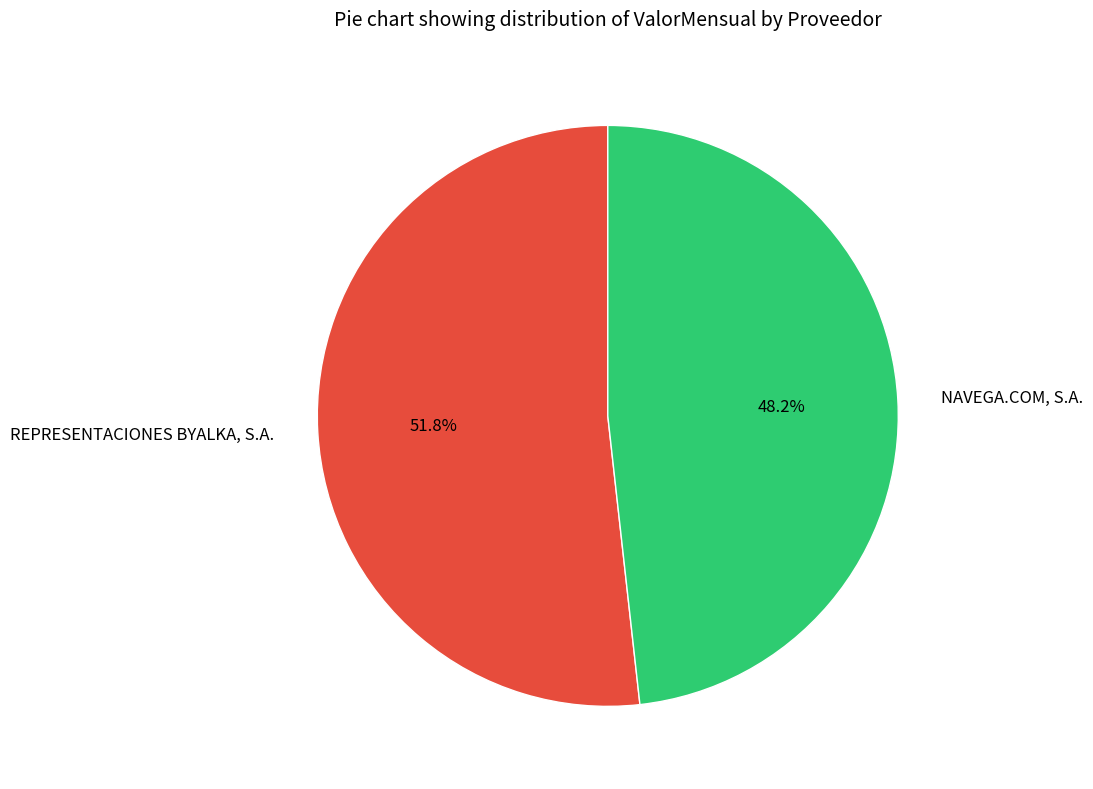

Combined, do REPRESENTACIONES BYALKA, S.A. and NAVEGA.COM, S.A. account for over 50%?

Yes